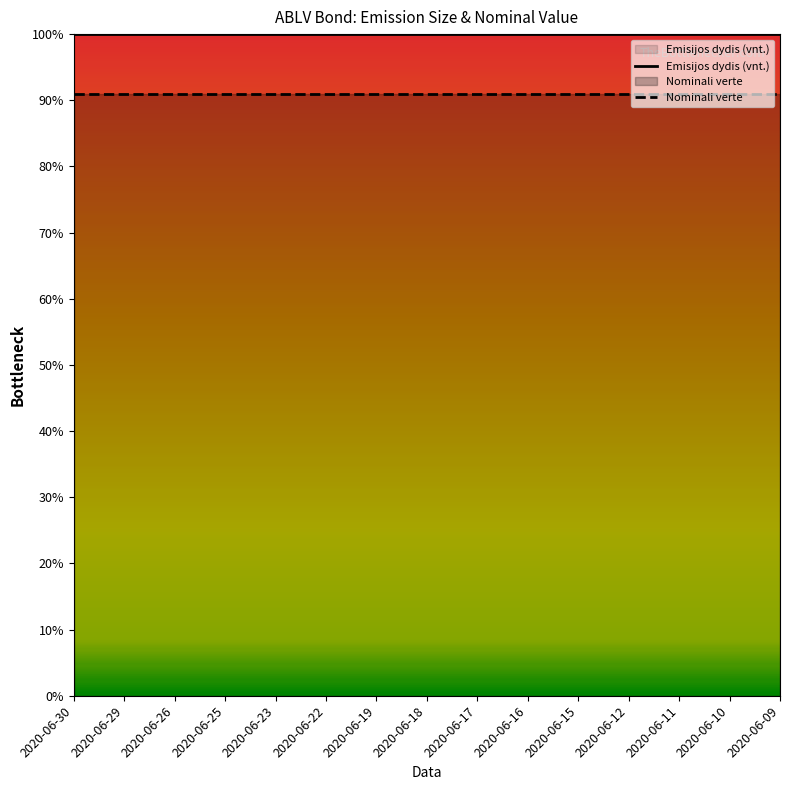

Which series has the widest spread of values?

Emisijos dydis (vnt.)